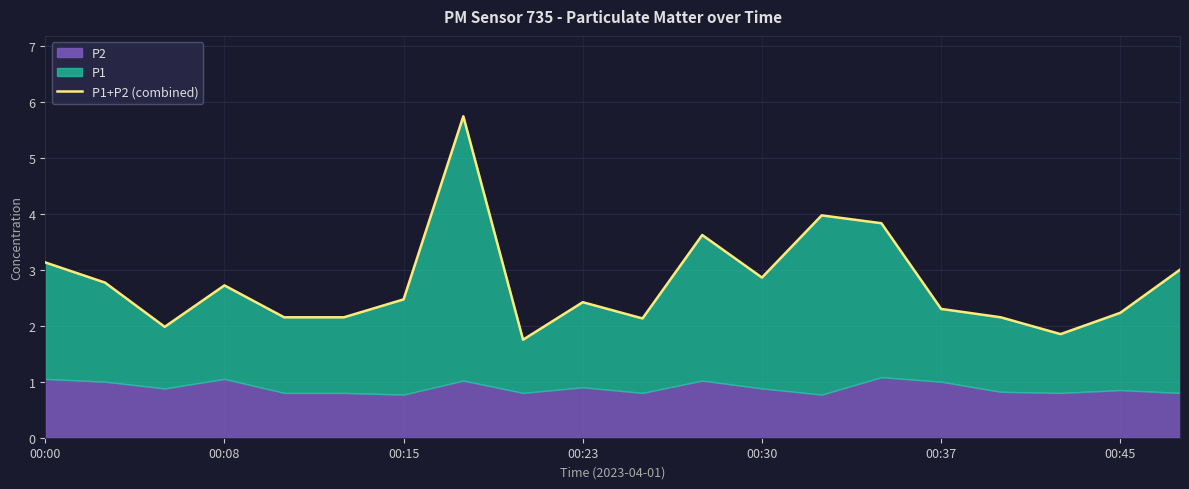

Reading right to left, list all the values displayed in this chart.

3.0	2.2	1.9	2.1	2.3	3.8	4.0	2.9	3.6	2.1	2.4	1.8	5.7	2.5	2.2	2.2	2.7	2.0	2.8	3.1